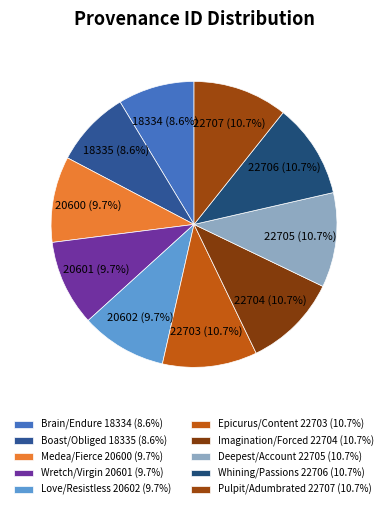

How many segments does this pie chart have?

10